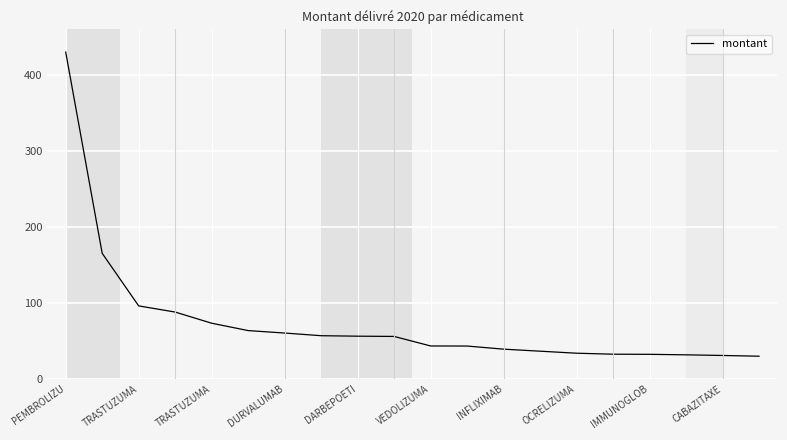

What is the maximum value shown in the chart?

430.0